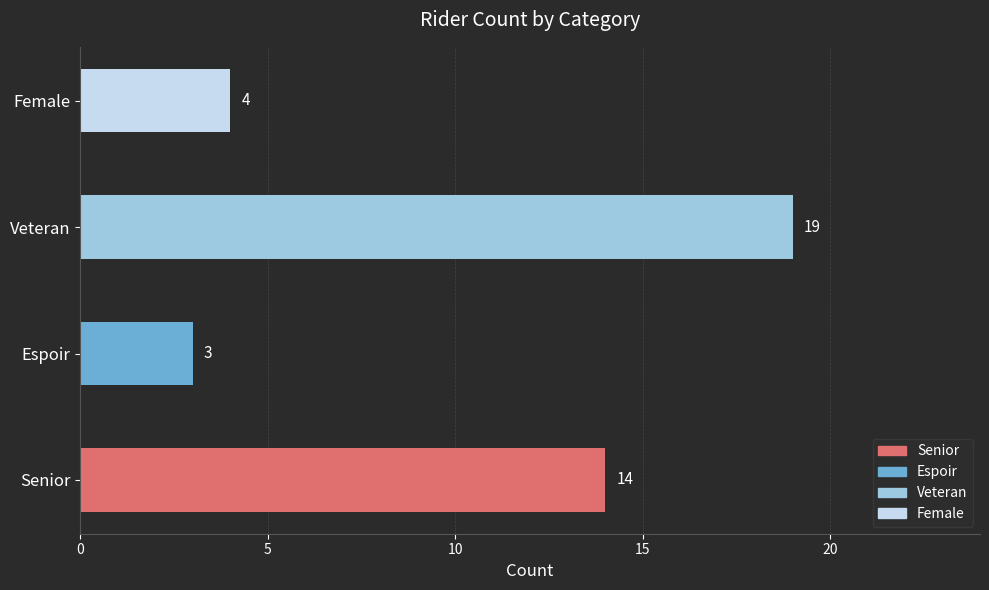

List the labels in order of value, smallest first.

Espoir, Female, Senior, Veteran